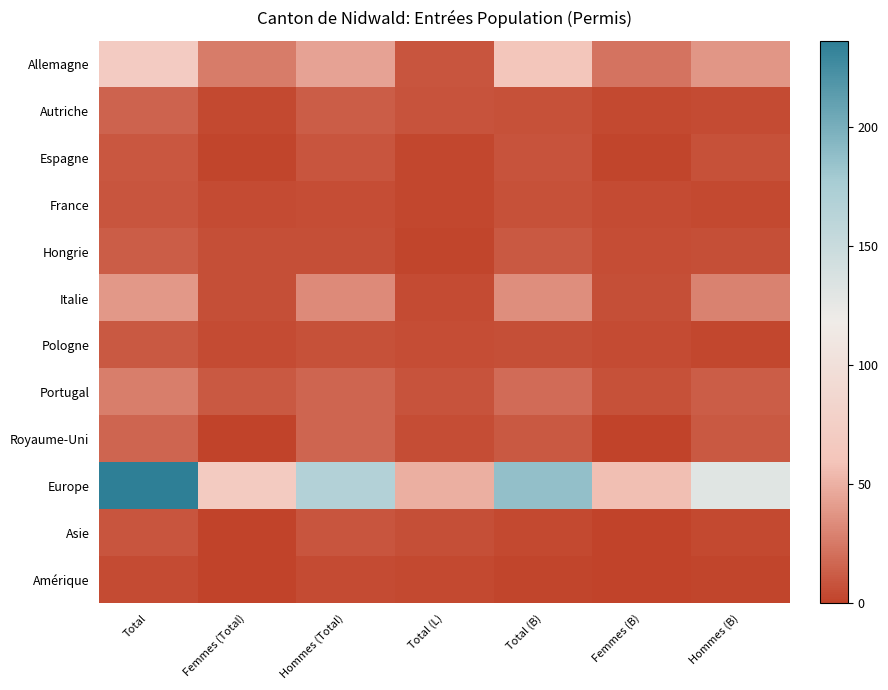

Rank the series by their maximum value, from lowest to highest.

Amérique, France, Asie, Espagne, Pologne, Hongrie, Autriche, Royaume-Uni, Portugal, Italie, Allemagne, Europe